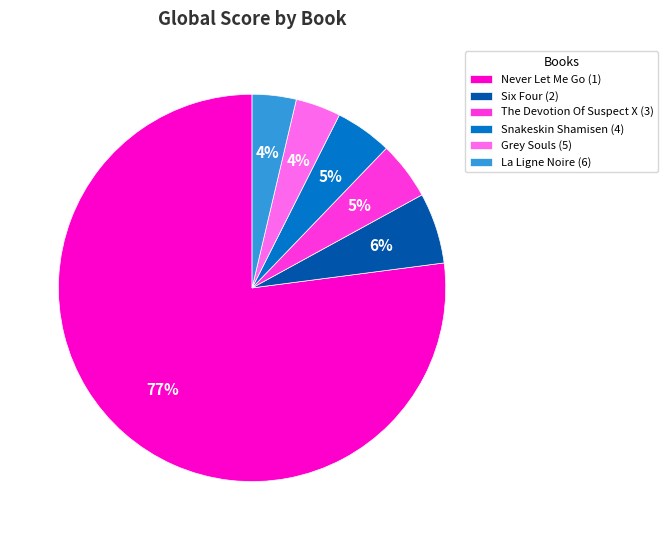

Which slice is the largest?

Never Let Me Go (1)